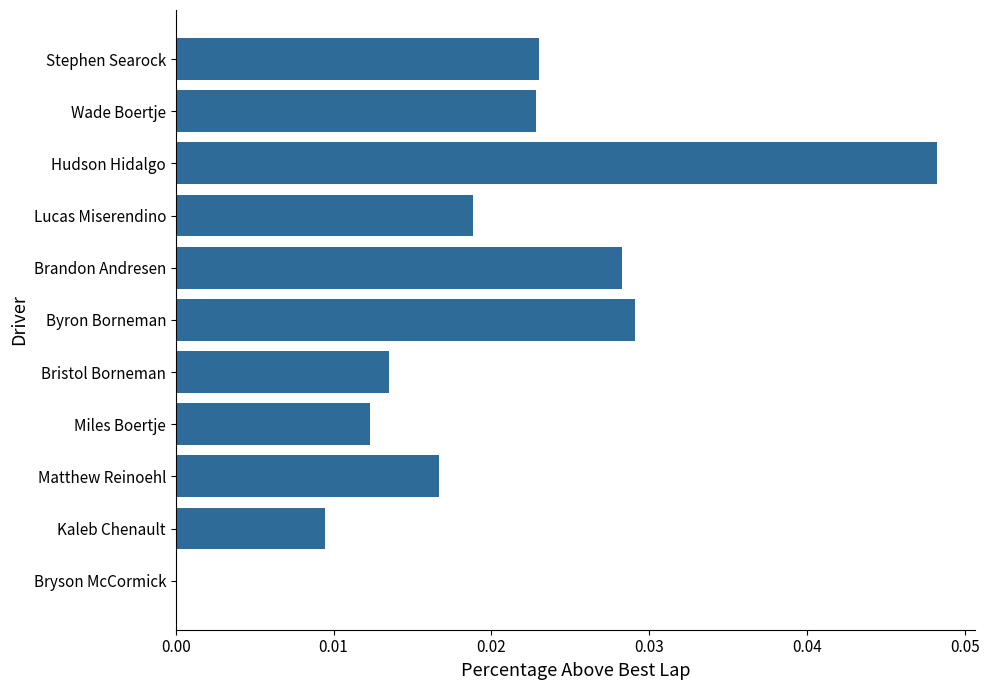

True or false: the data shows 0.0 at Matthew Reinoehl.

True